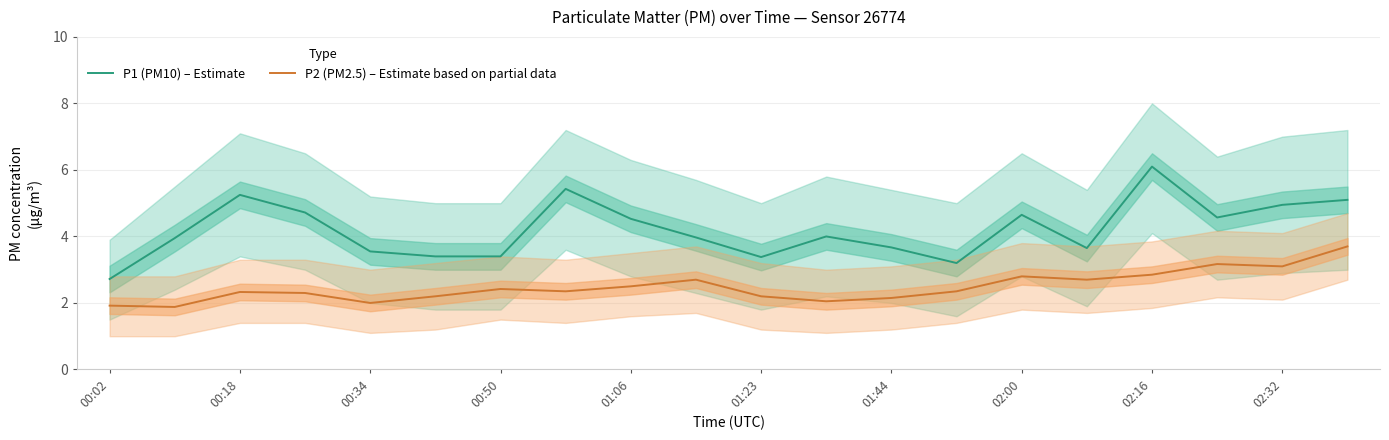

The P2 (PM2.5) – Estimate based on partial data series shows 2.5 at 01:06. True or false?

True